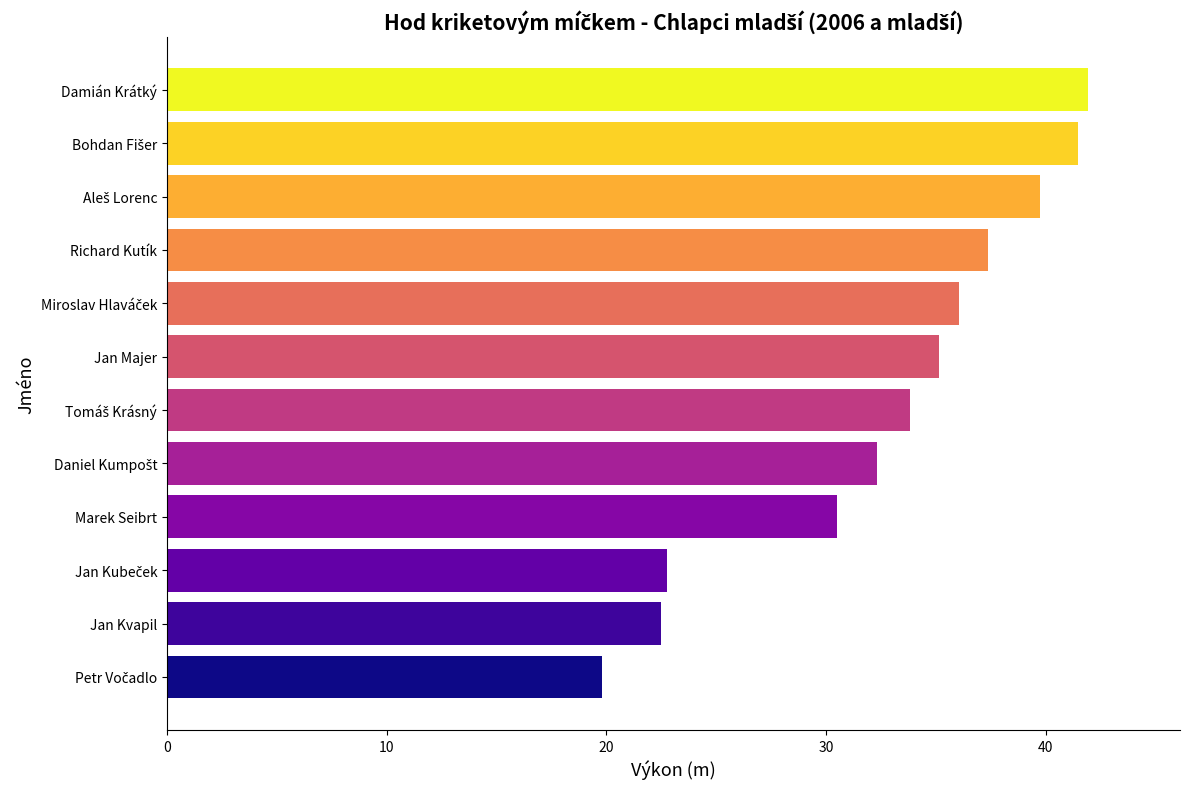

What is the difference between the maximum and second lowest values?

19.4